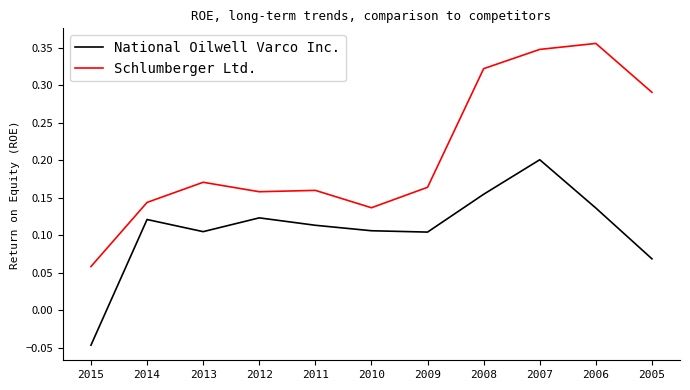

The Schlumberger Ltd. series shows 0.3 at 2013. True or false?

False